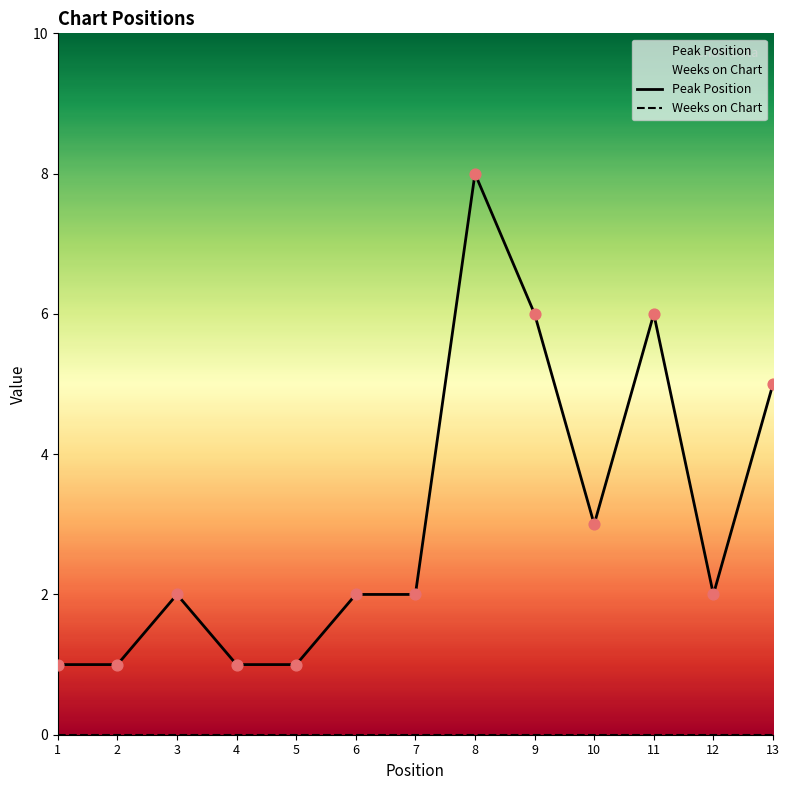

Which series contains the lowest Y value?

Weeks on Chart